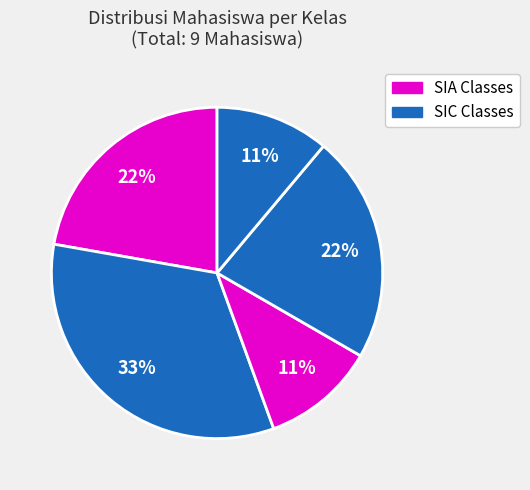

How many segments does this pie chart have?

5